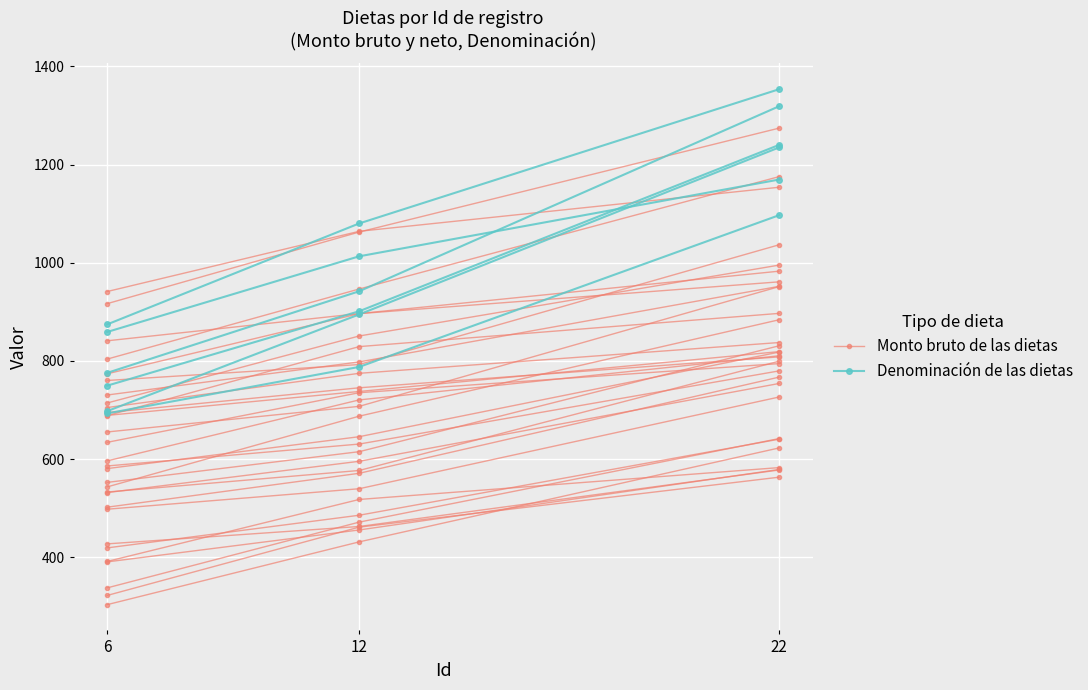

At which category does the chart reach its minimum across all series?

6